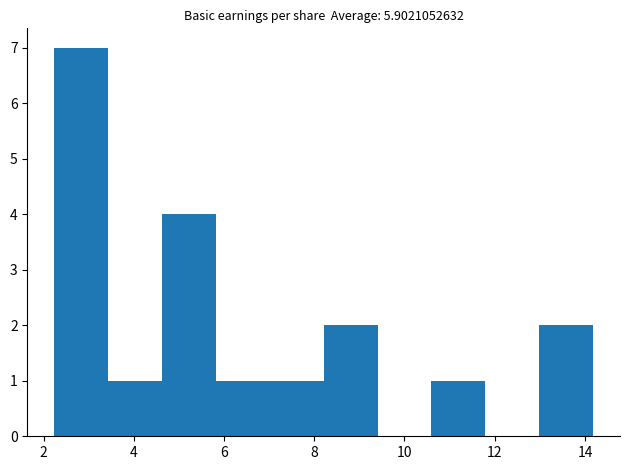

Which range on the x-axis has the tallest bar?

2.2 to 3.4